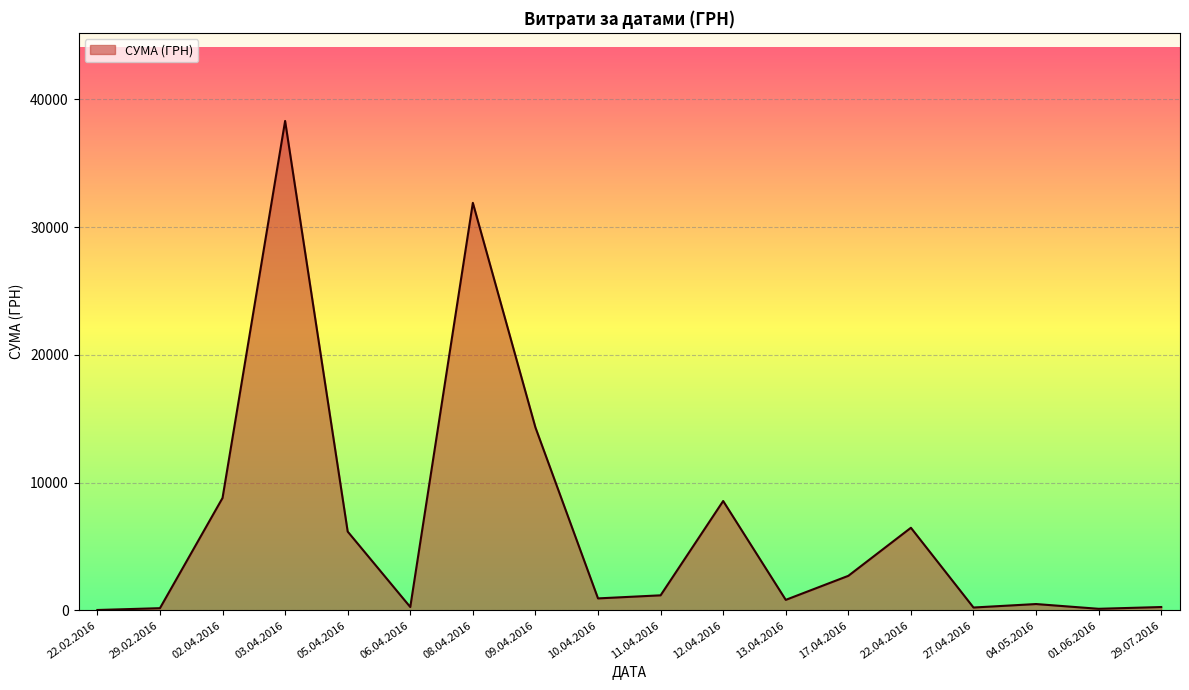

What is the difference between the maximum and minimum values?

38264.5